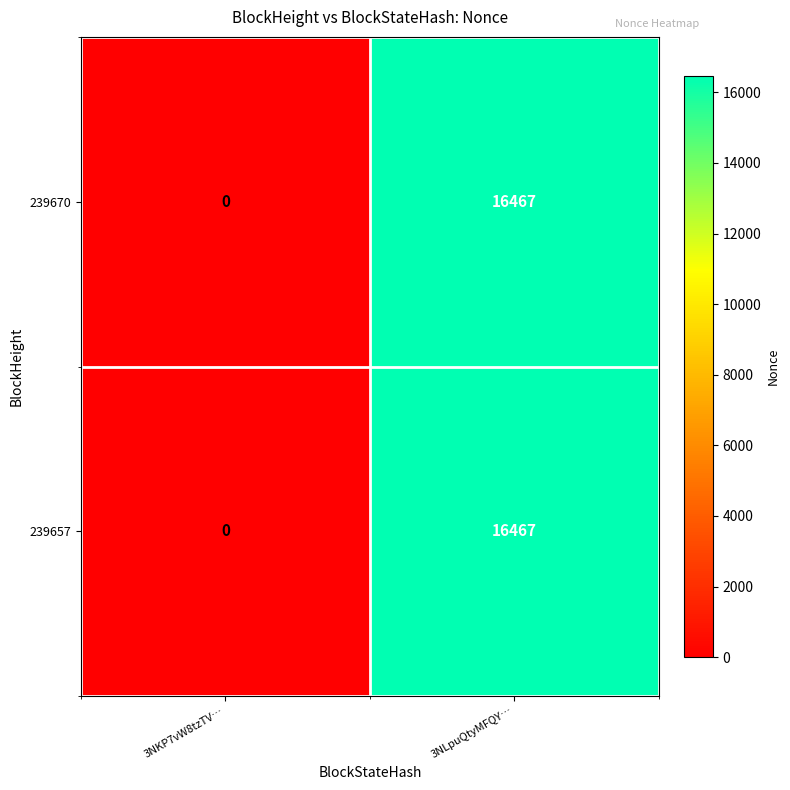

At how many categories does at least one series exceed 1157?

1